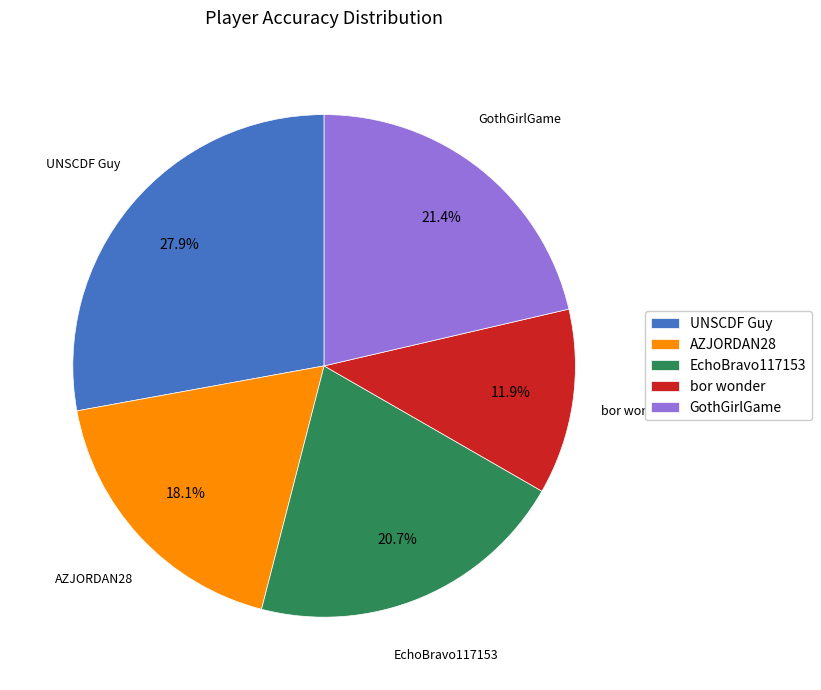

To the nearest percent, what portion does bor wonder represent?

12%